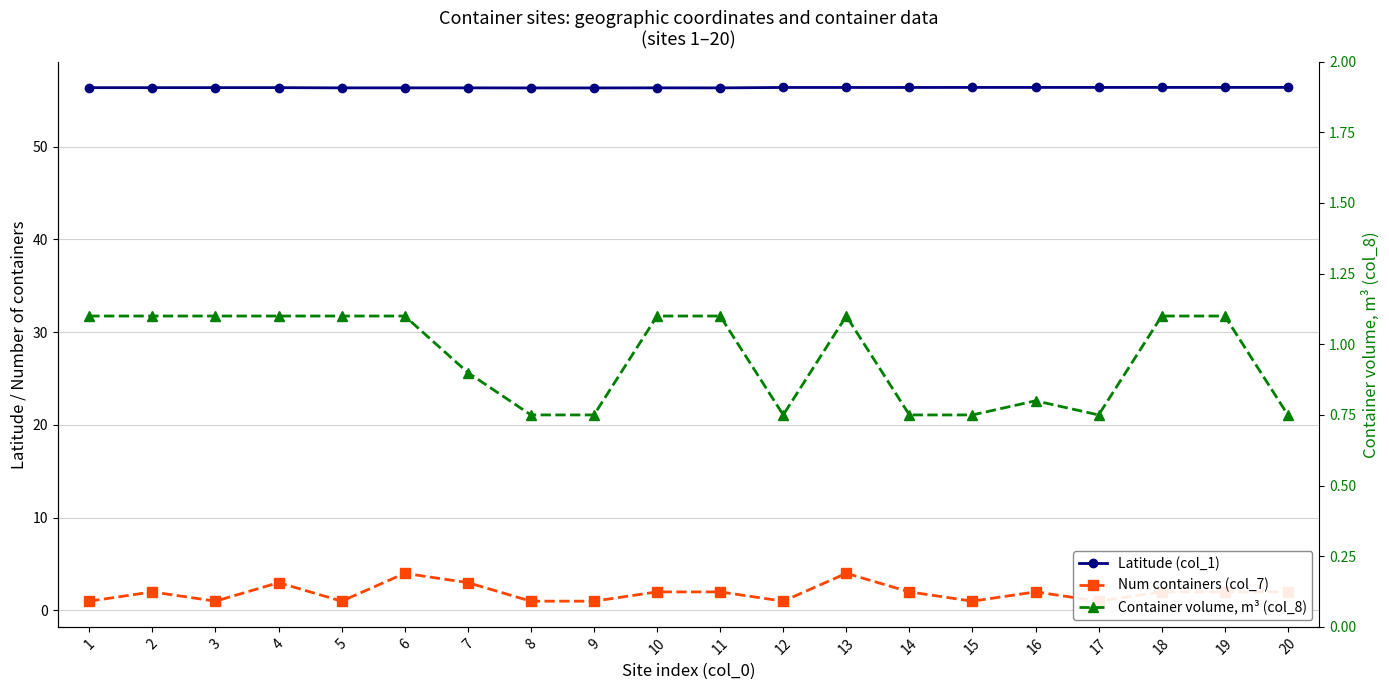

Which series has the largest range (max minus min)?

Num containers (col_7)